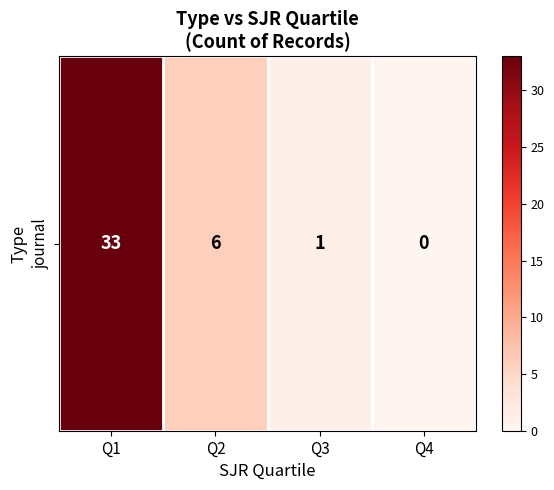

Is it true that the value at Q3 is 0?

False